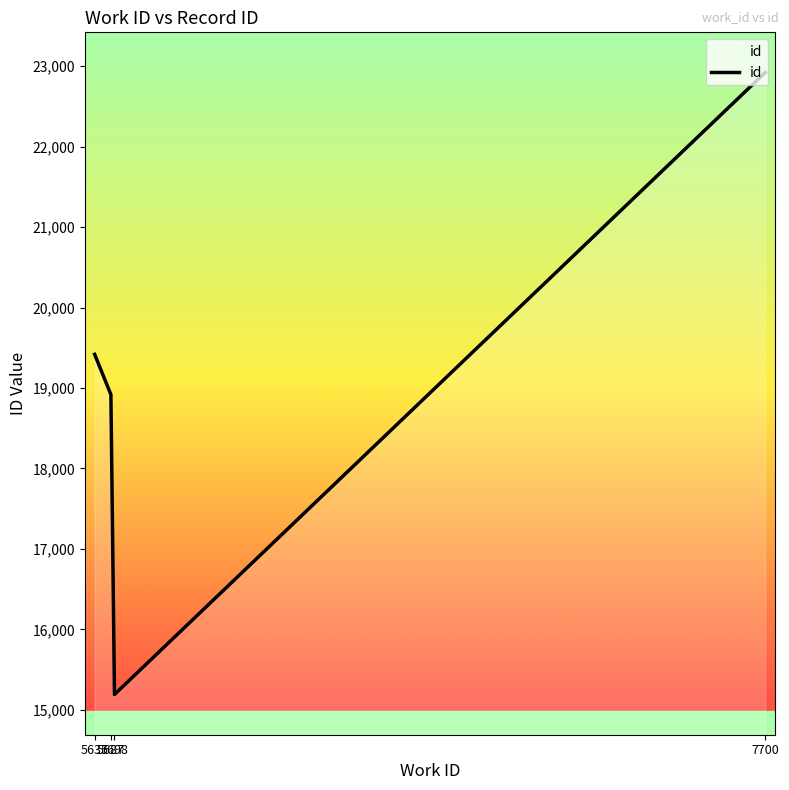

True or false: the data has more than 0 interior local peaks.

False